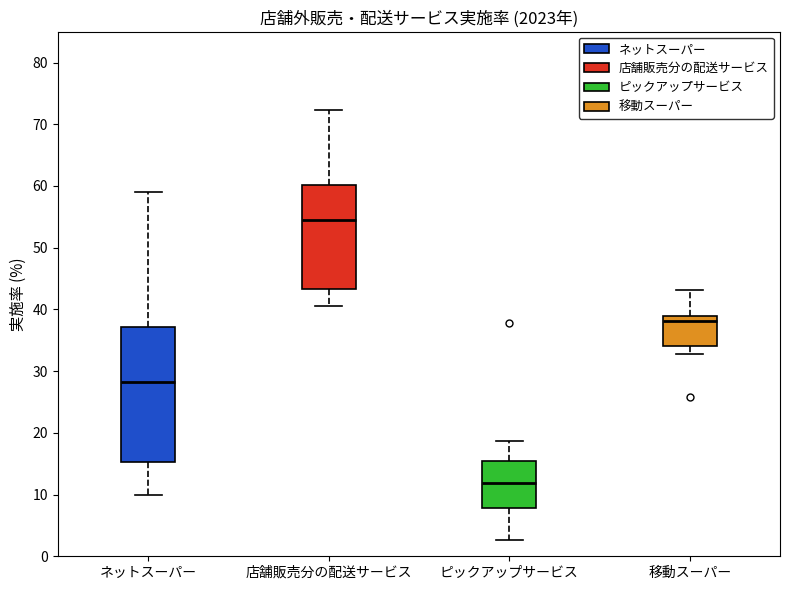

Where is the lower edge of the box for ネットスーパー on the y-axis? The values are not printed on the chart, so give them approximately, as read against the axis.

15